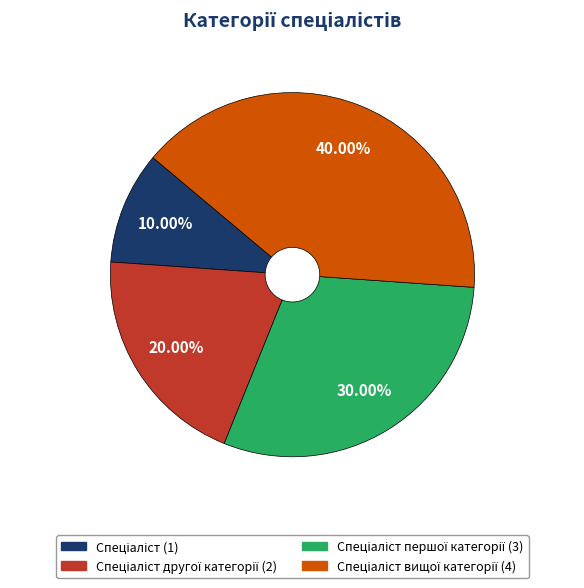

Is there any slice that represents more than half of the pie?

No